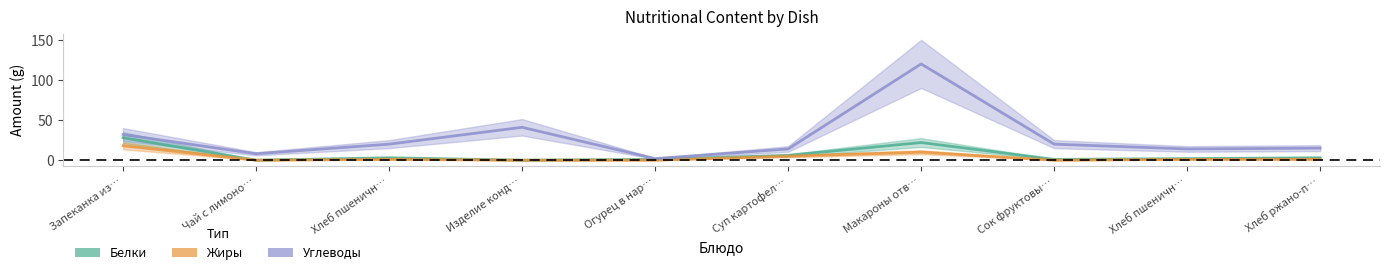

Between Запеканка из… and Изделие конд…, which is larger?

Запеканка из…